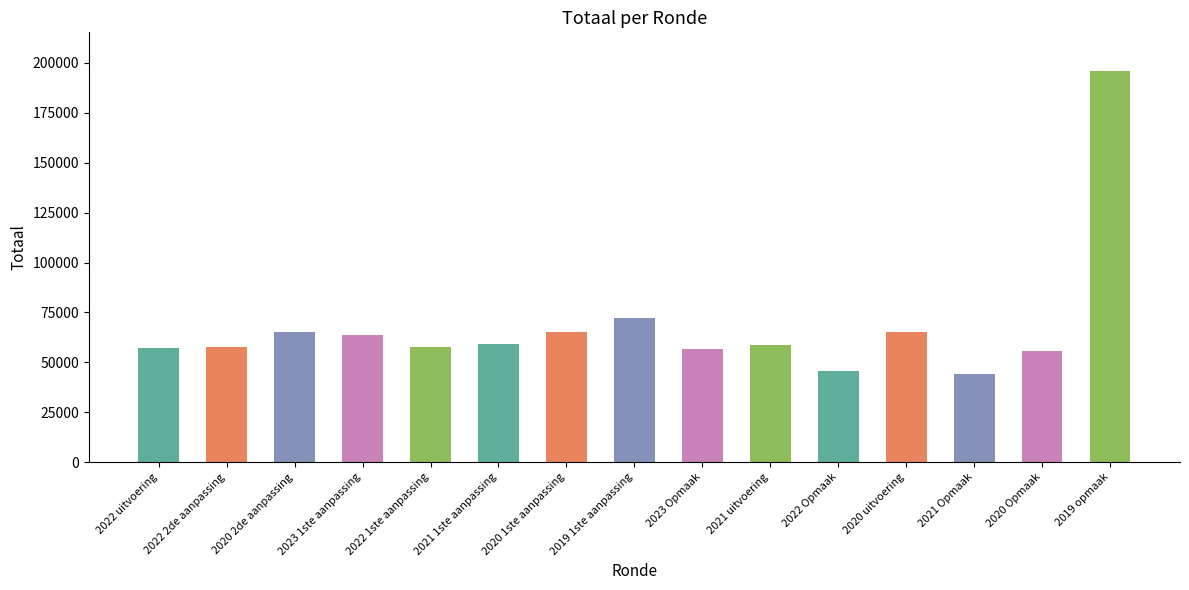

Between 2021 1ste aanpassing and 2020 1ste aanpassing, which is larger?

2020 1ste aanpassing